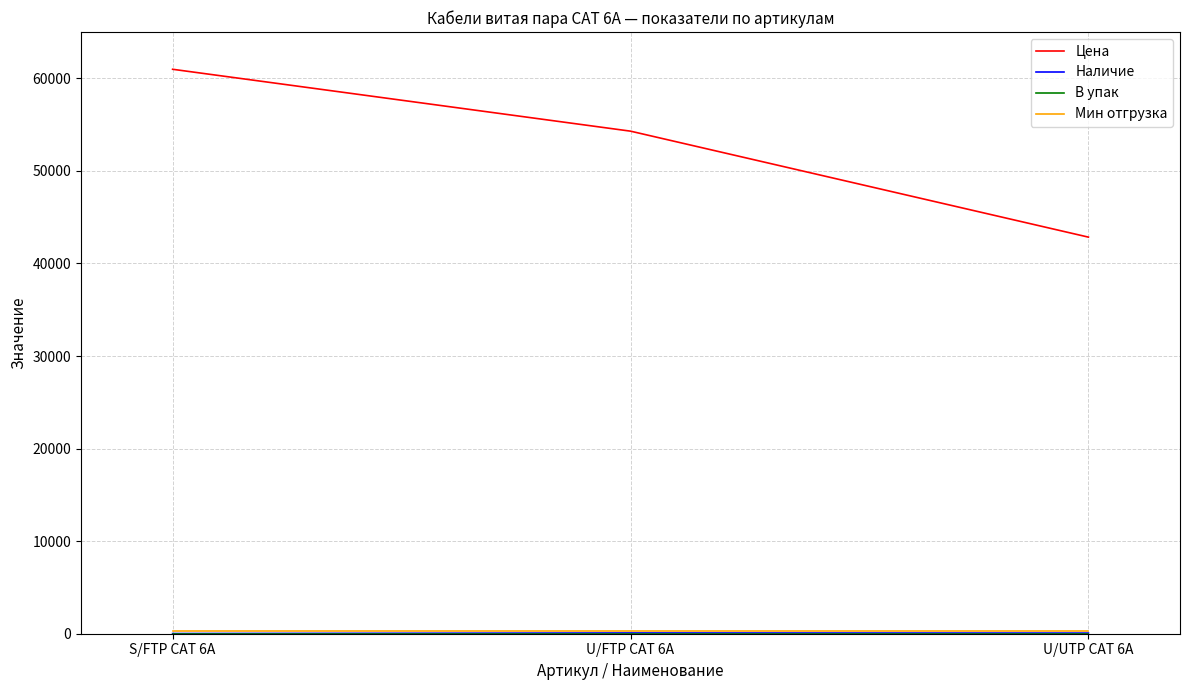

The value of Цена at U/UTP CAT 6A is 21681.0. True or false?

False